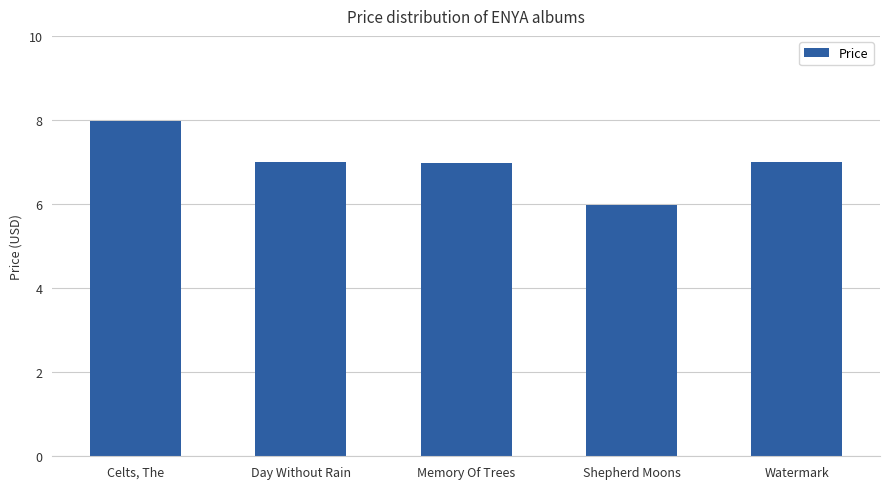

What is the change in value from Celts, The to Day Without Rain?

-1.0